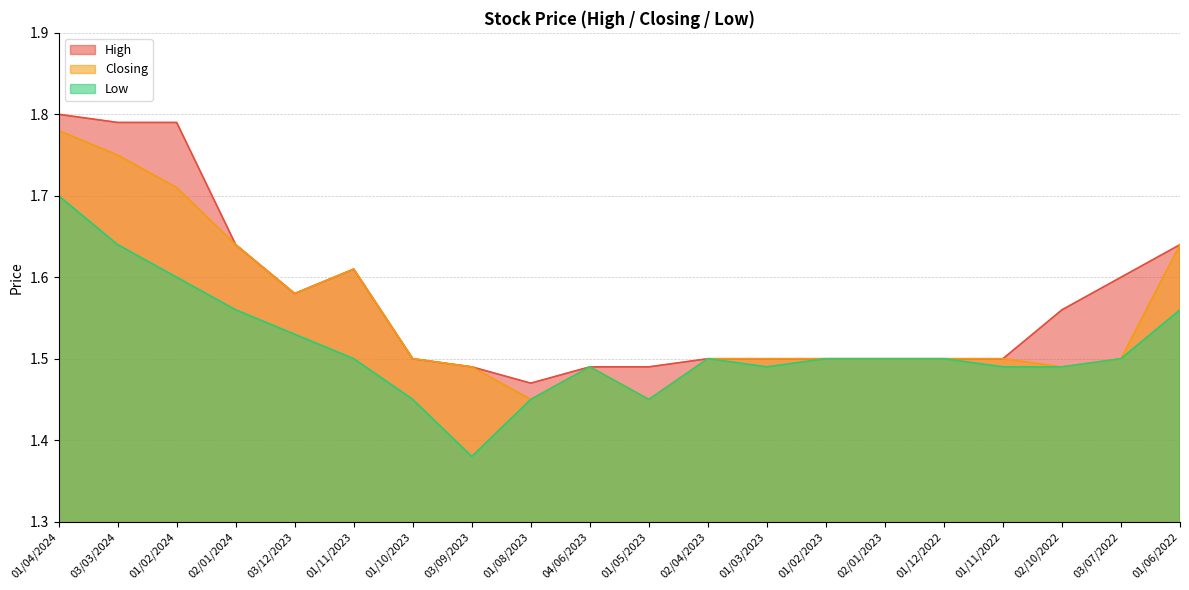

Count the Low values in the range 1 to 2.

20